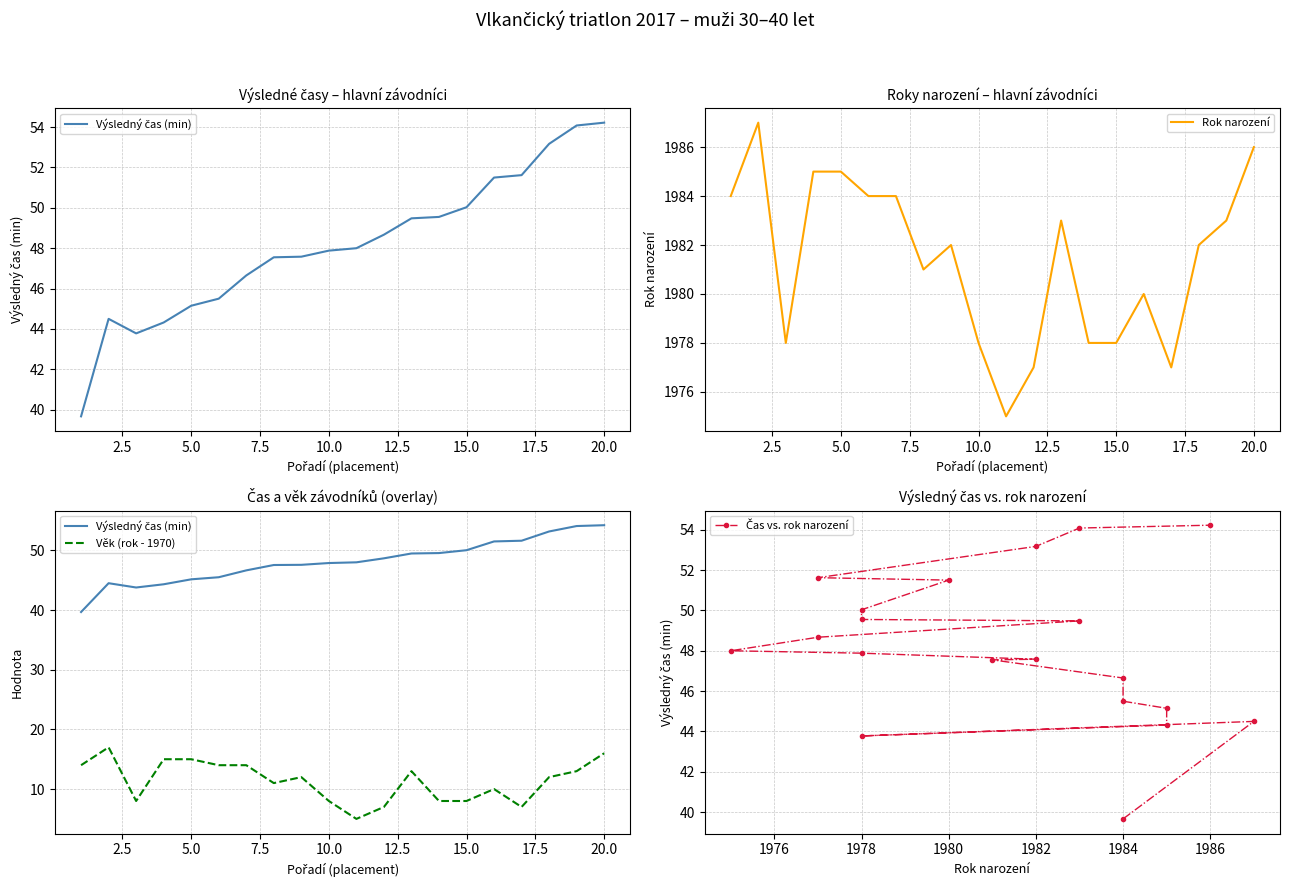

What is the minimum value shown in the chart?

5.0